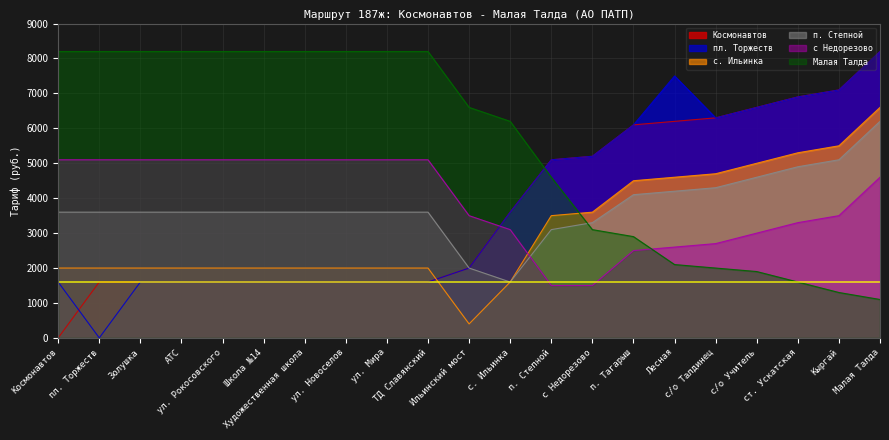

At which label is с. Ильинка closest to 3500?

п. Степной